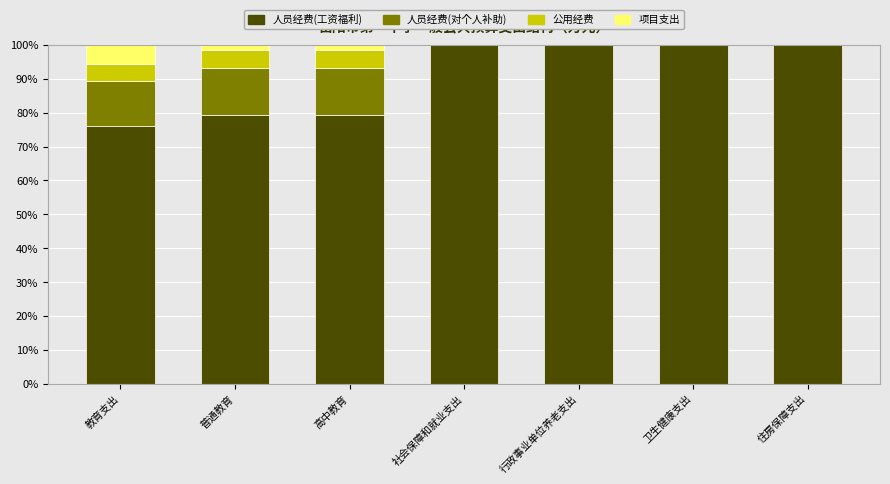

Reading left to right, what are the values for 人员经费(工资福利)?

教育支出=76.1	普通教育=79.3	高中教育=79.3	社会保障和就业支出=100.0	行政事业单位养老支出=100.0	卫生健康支出=100.0	住房保障支出=100.0